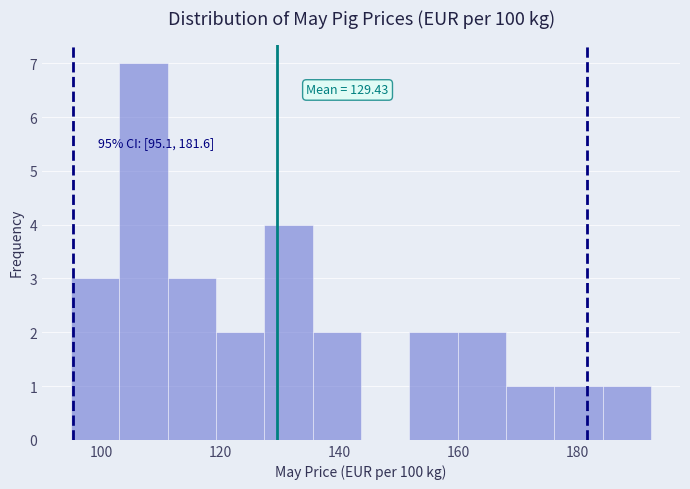

Which range on the x-axis has the tallest bar?

102 to 112